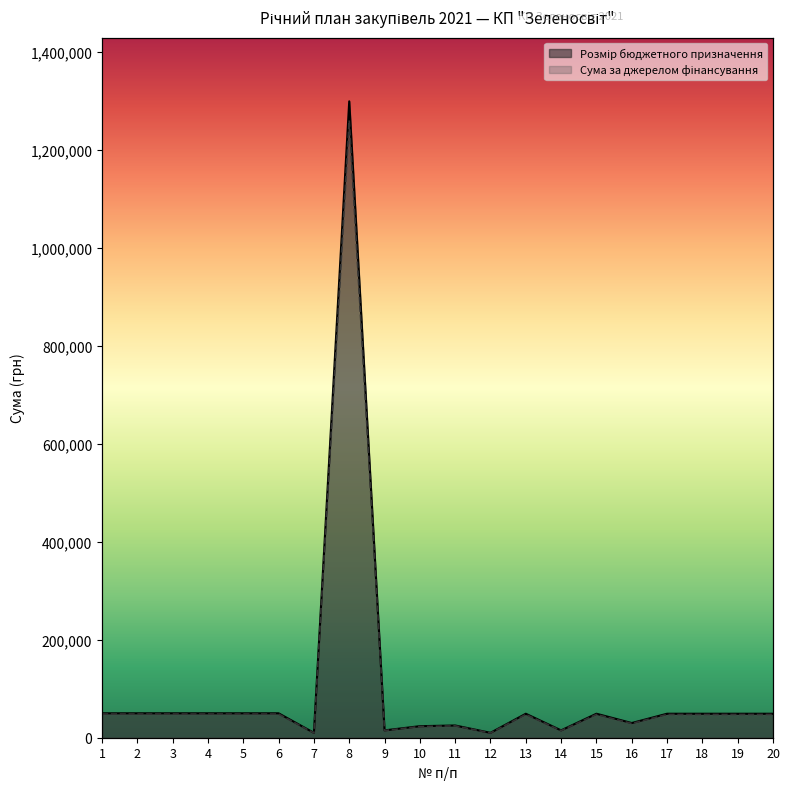

Which series has the largest range (max minus min)?

Розмір бюджетного призначення